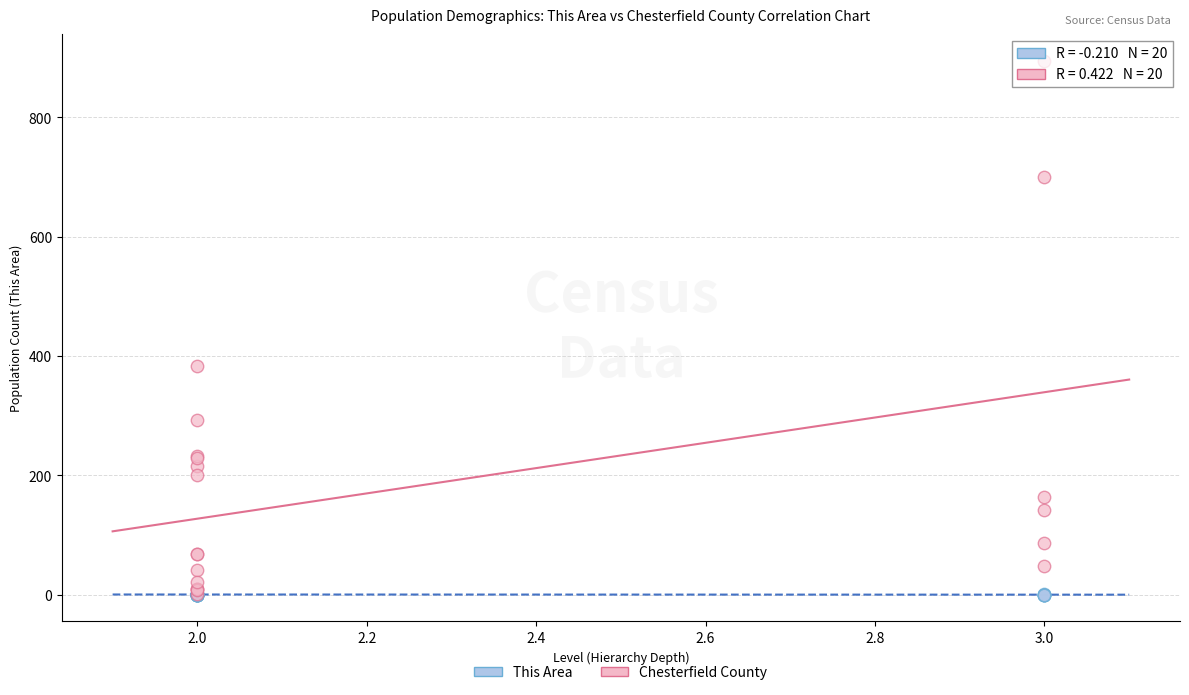

Which series reaches the maximum Y coordinate?

Chesterfield County